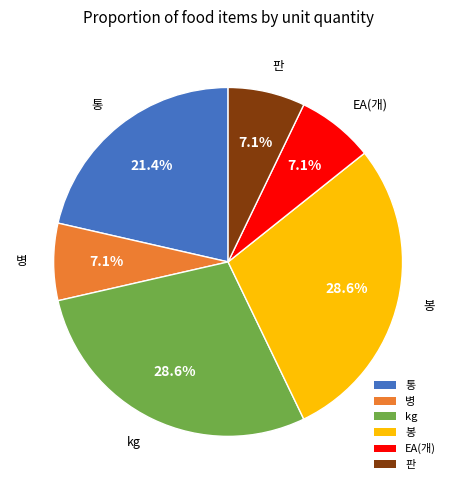

Between EA(개) and kg, which is larger?

kg